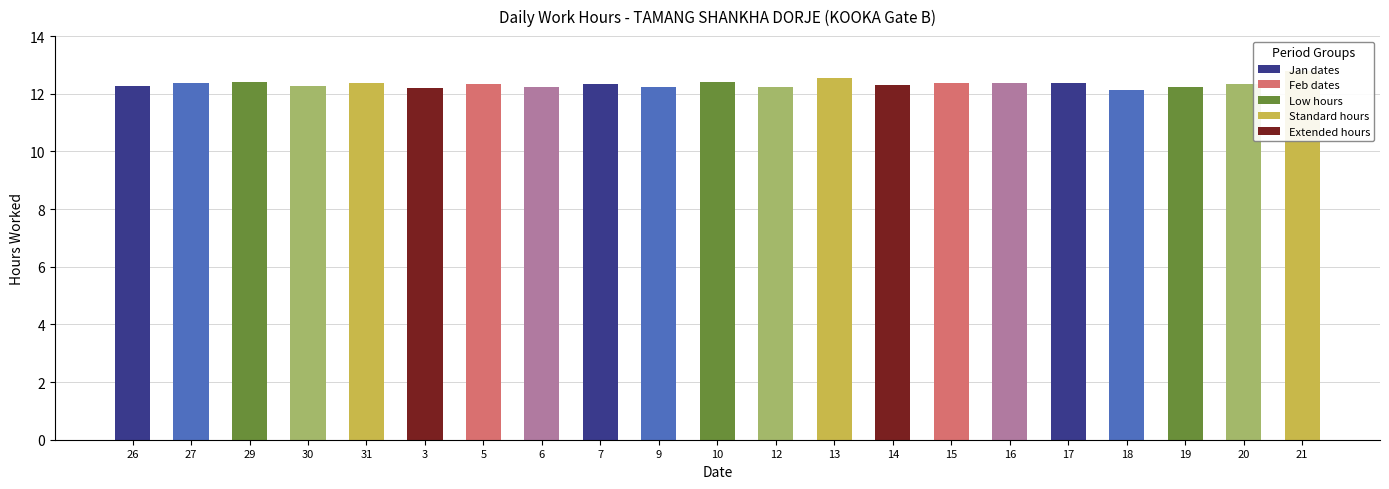

Reading right to left, list all the values displayed in this chart.

12.8	12.3	12.2	12.1	12.4	12.4	12.4	12.3	12.6	12.2	12.4	12.2	12.3	12.2	12.3	12.2	12.4	12.3	12.4	12.4	12.3